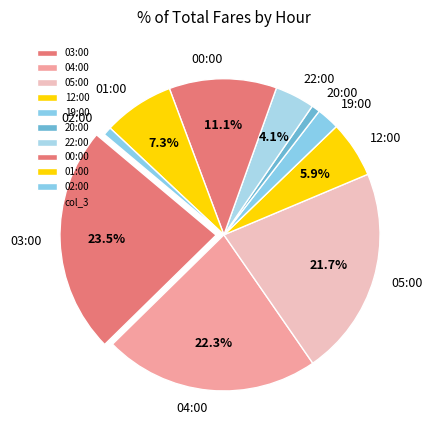

What is the largest slice in the pie chart?

03:00